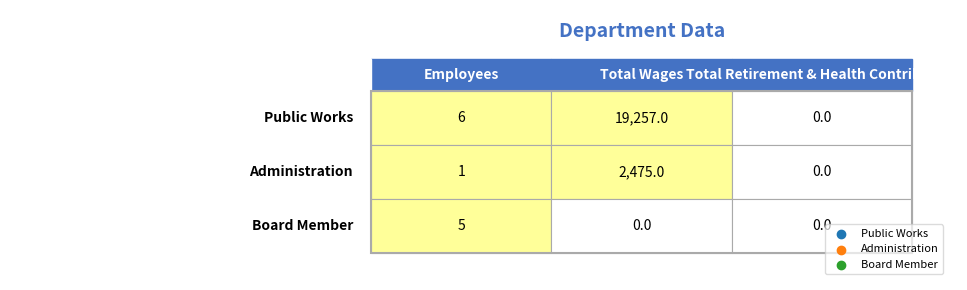

Which series has the largest total across all categories?

Public Works